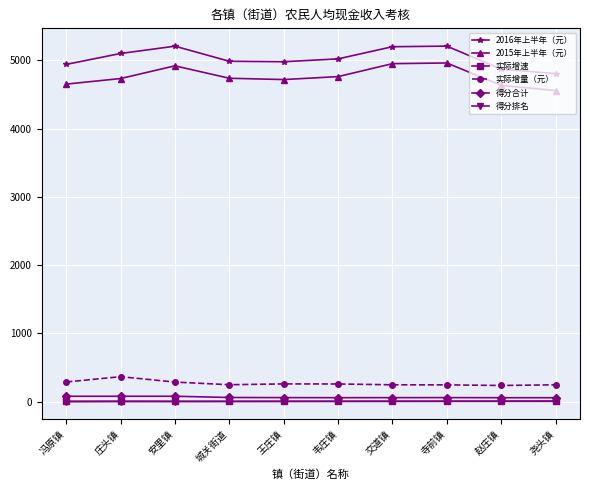

The 2015年上半年（元） series shows 3050.9 at 城关街道. True or false?

False